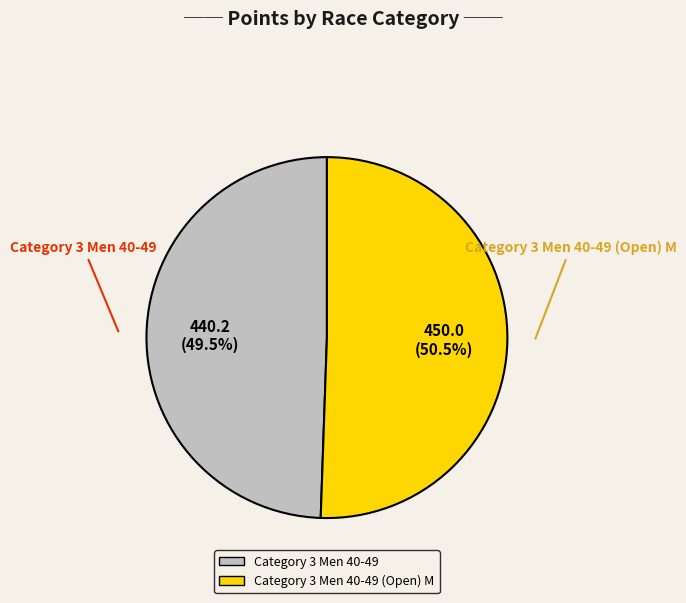

Does any single category account for the majority?

Yes